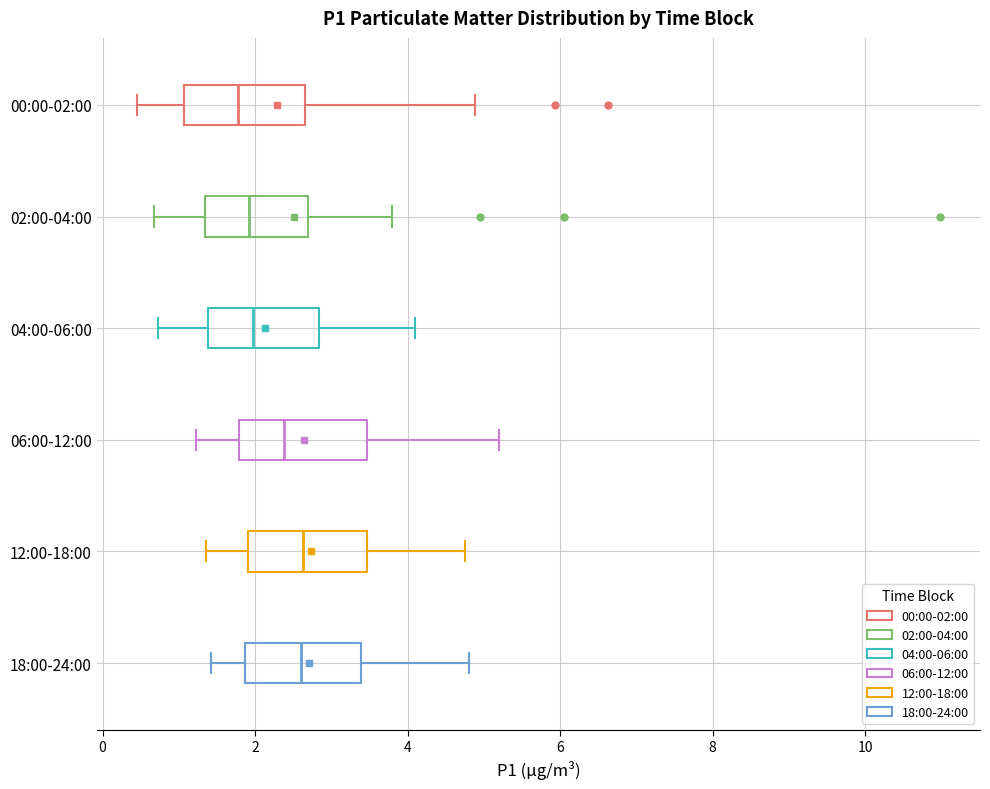

Reading bottom to top, read every box against the x-axis: the position of its median line, the range the box covers, and the ends of its whiskers. The values are not printed on the chart, so give them approximately, as read against the axis.

18:00-24:00: median 2.6, box 1.8 to 3.4, whiskers 1.4 to 4.8
12:00-18:00: median 2.6, box 2.0 to 3.4, whiskers 1.4 to 4.8
06:00-12:00: median 2.4, box 1.8 to 3.4, whiskers 1.2 to 5.2
04:00-06:00: median 2.0, box 1.4 to 2.8, whiskers 0.8 to 4.2
02:00-04:00: median 2.0, box 1.4 to 2.6, whiskers 0.6 to 3.8
00:00-02:00: median 1.8, box 1.0 to 2.6, whiskers 0.4 to 4.8